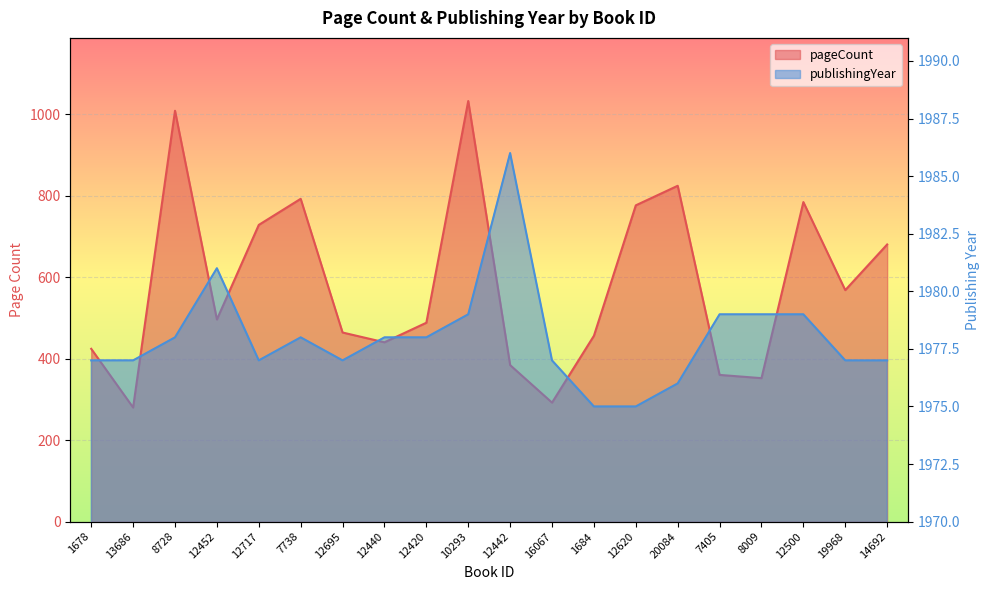

At which category does publishingYear reach its first local valley?

12717